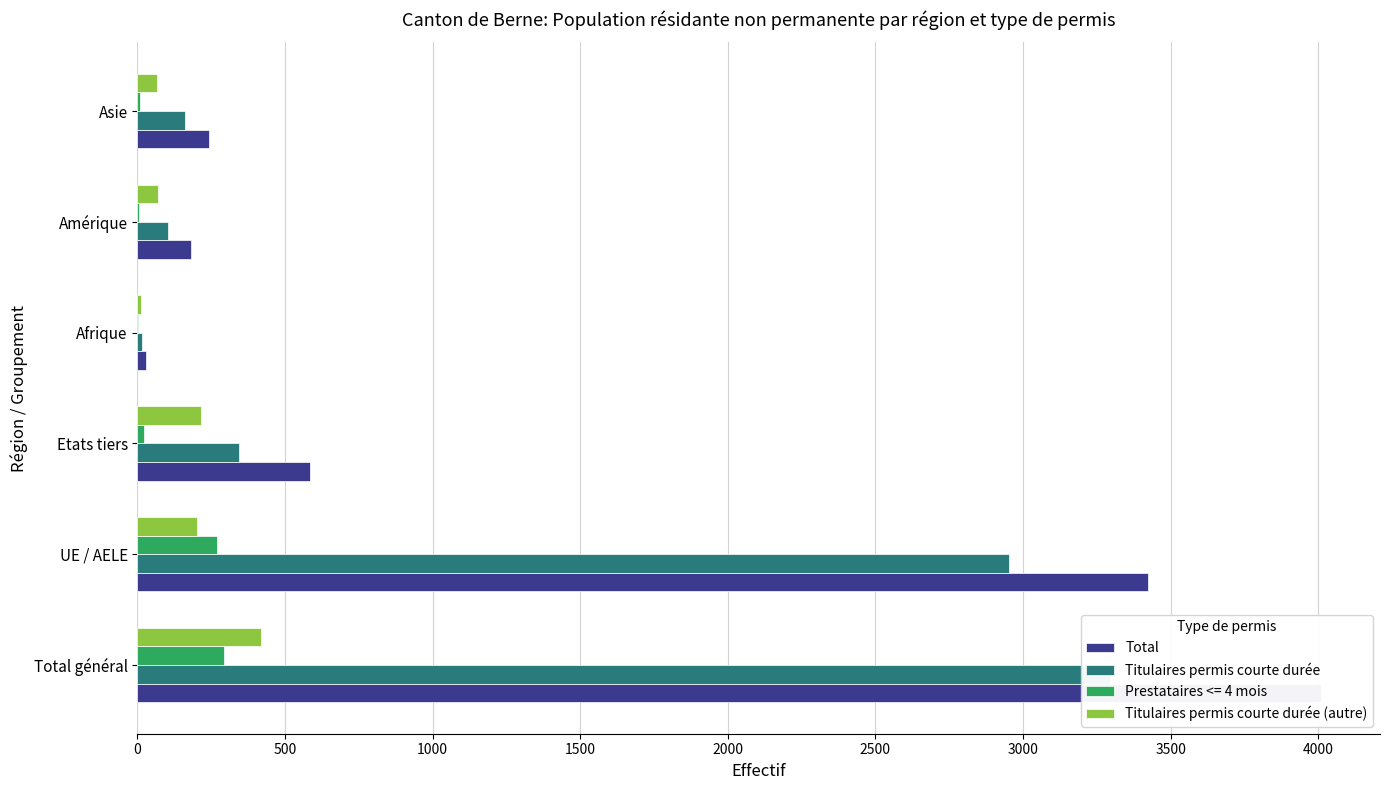

What is the value of the Total bar at the 3rd from the left?

584